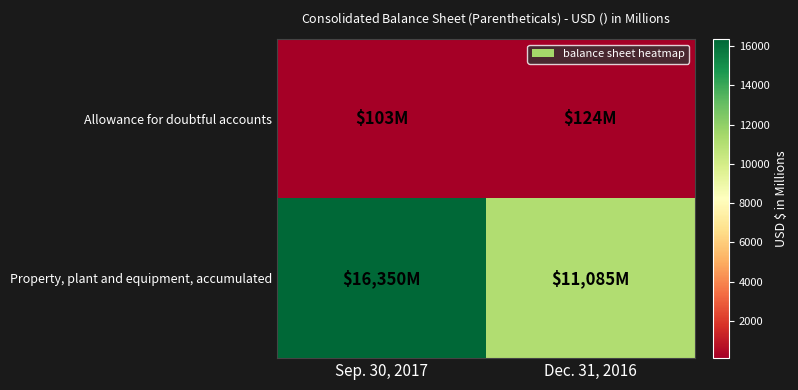

Which category has the highest value across all series?

Sep. 30, 2017